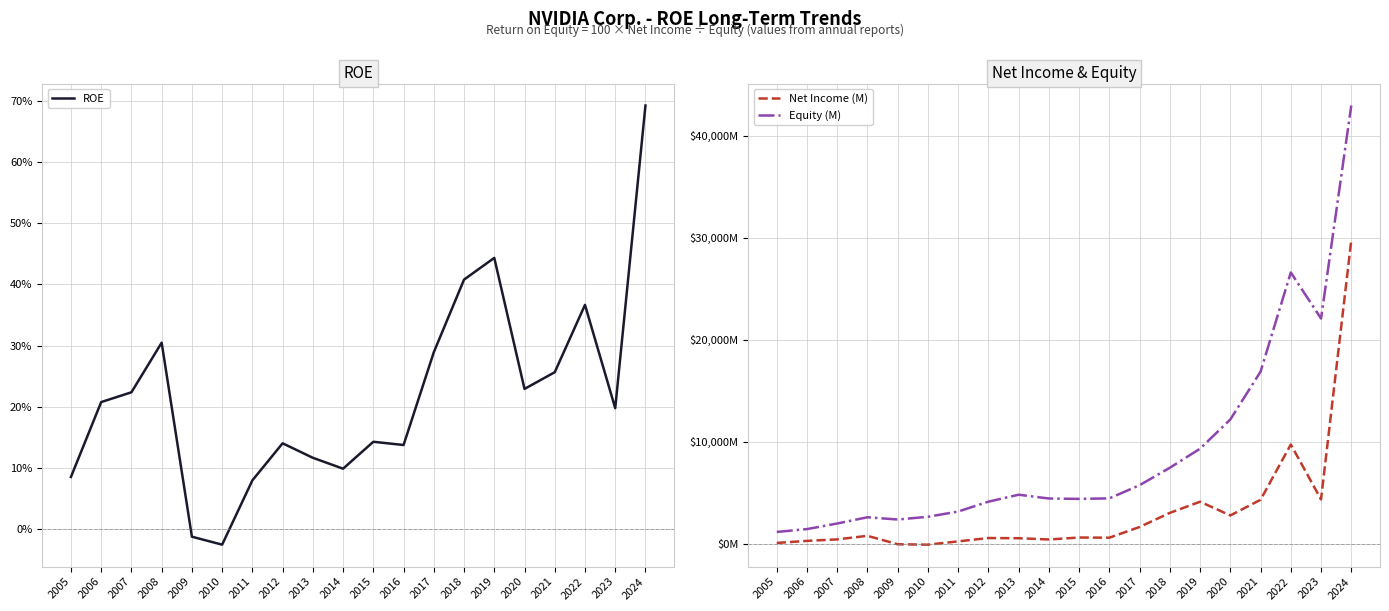

What is the value of the Equity (M) point at the 12th from the left?

4469.0